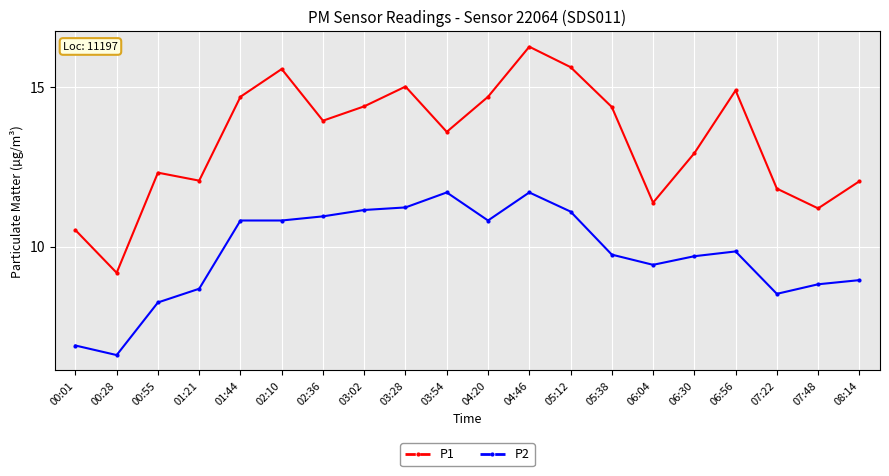

At which label does P1 first exceed 13?

01:44